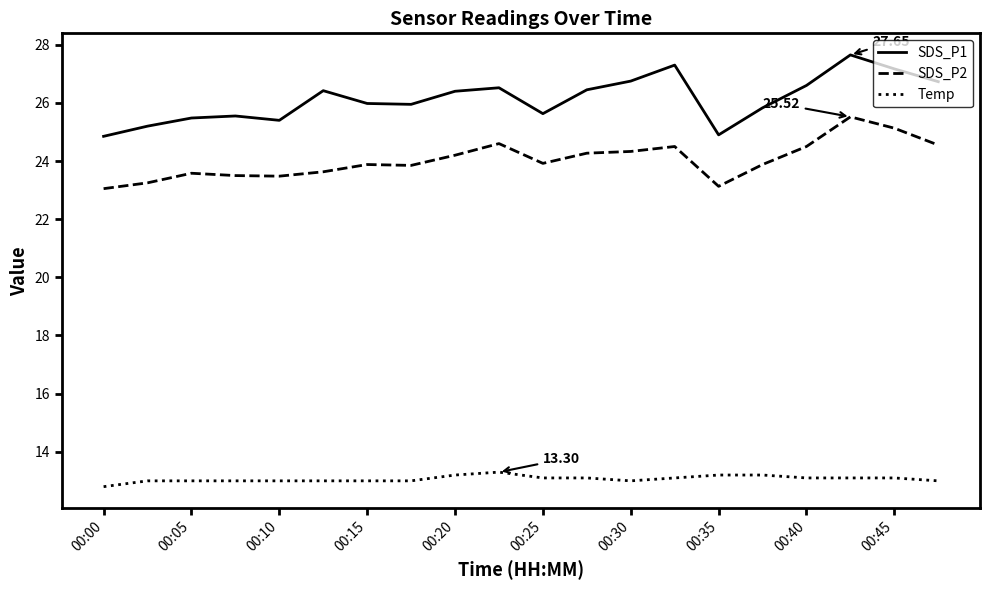

True or false: SDS_P2 and SDS_P1 intersect in this chart.

False